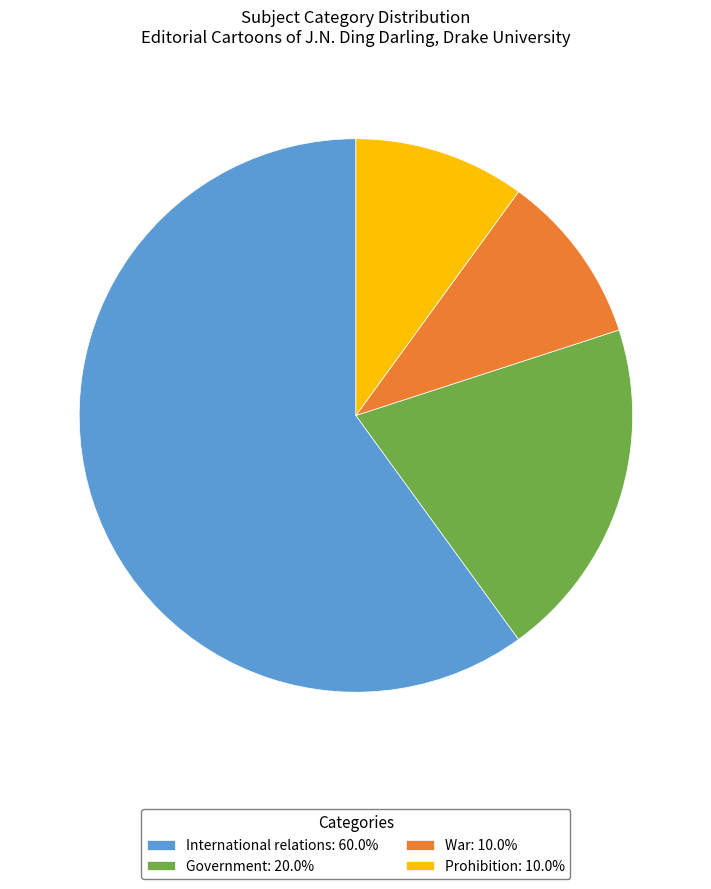

Count the number of slices in the pie.

4